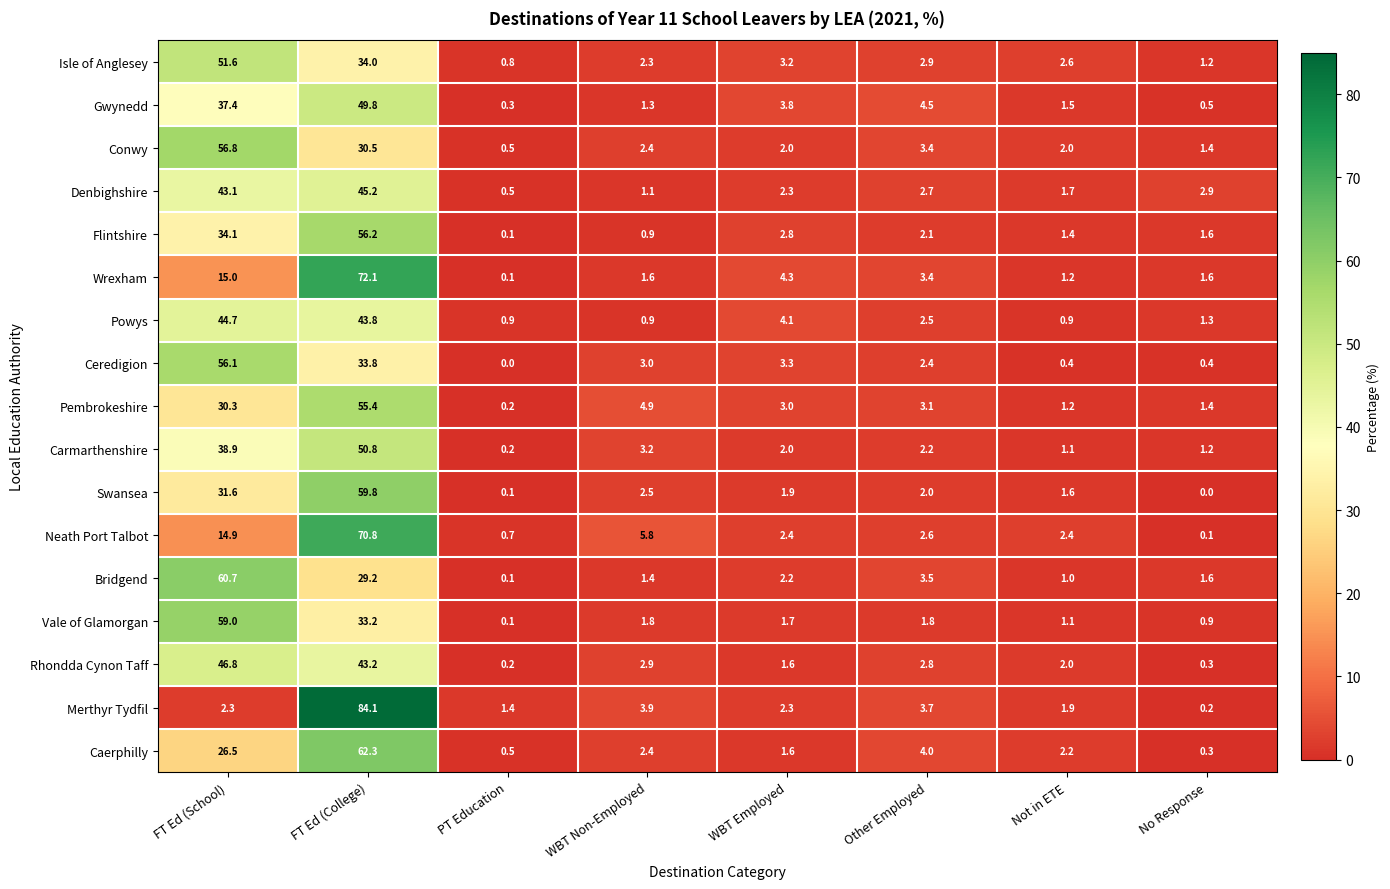

Is it true that Powys equals 1.3 at No Response?

True